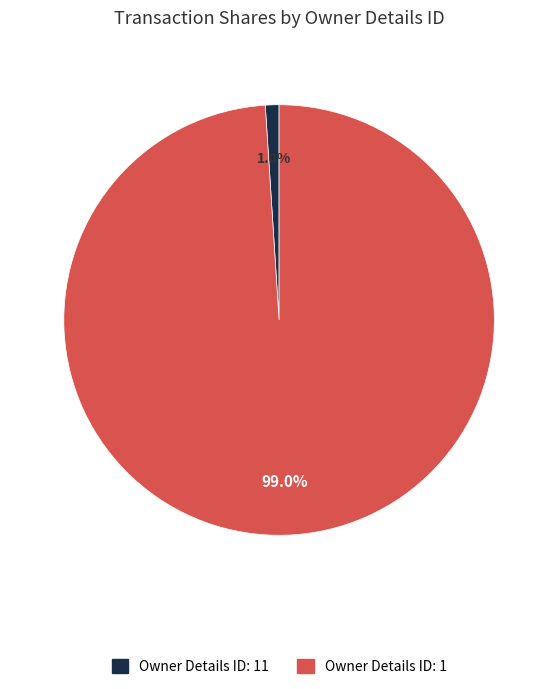

Which category has the smallest portion of the pie?

Owner Details ID: 11